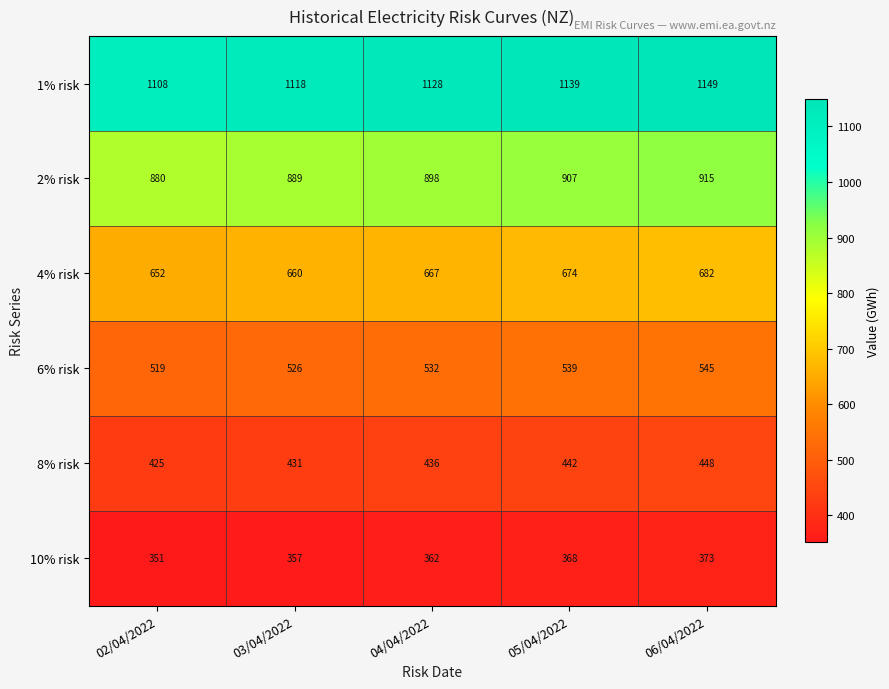

What is the average value of the 6% risk series?

532